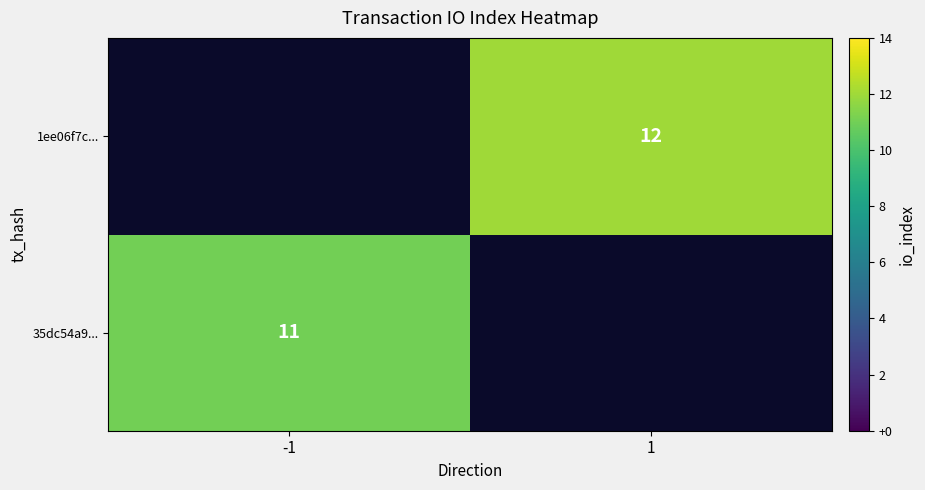

The value of 1ee06f7c... at 1 is 12. True or false?

True